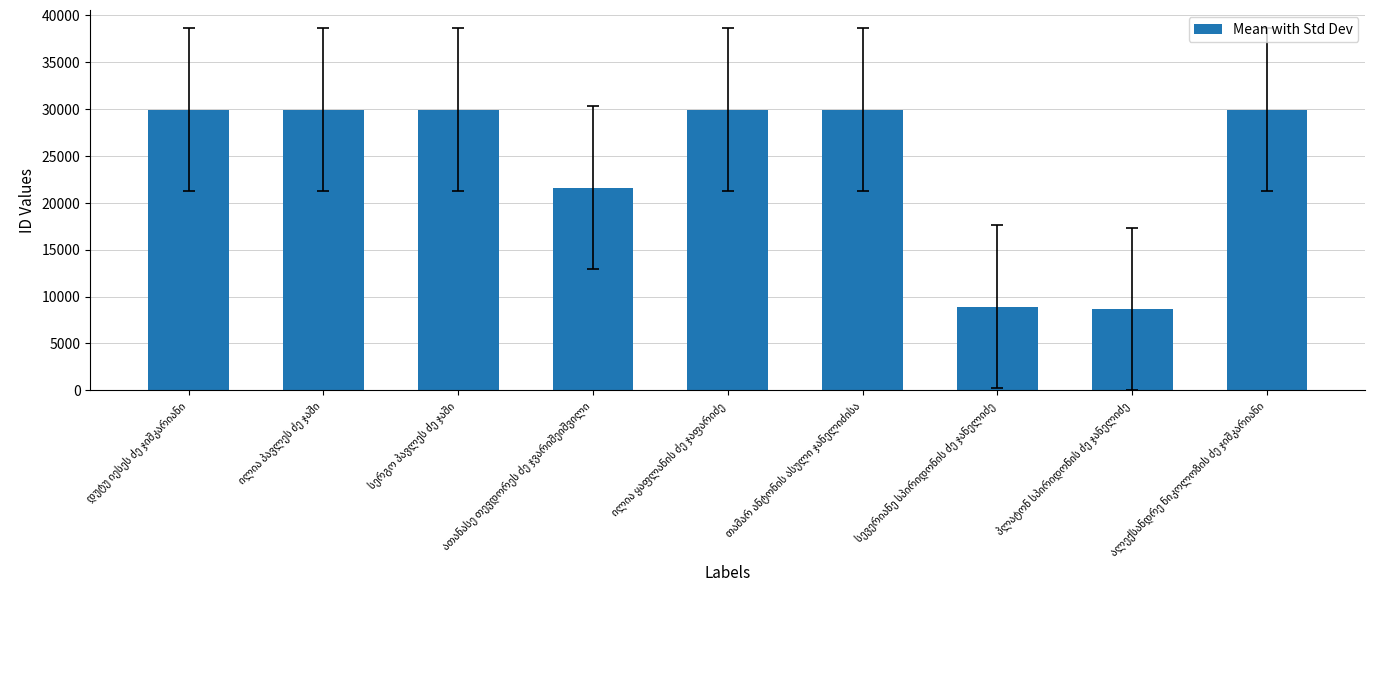

What is the average value?

24306